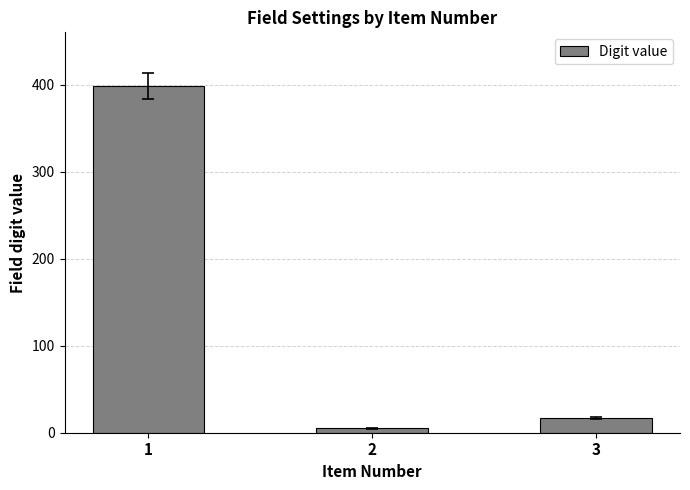

Rank the categories by value from highest to lowest.

1, 3, 2